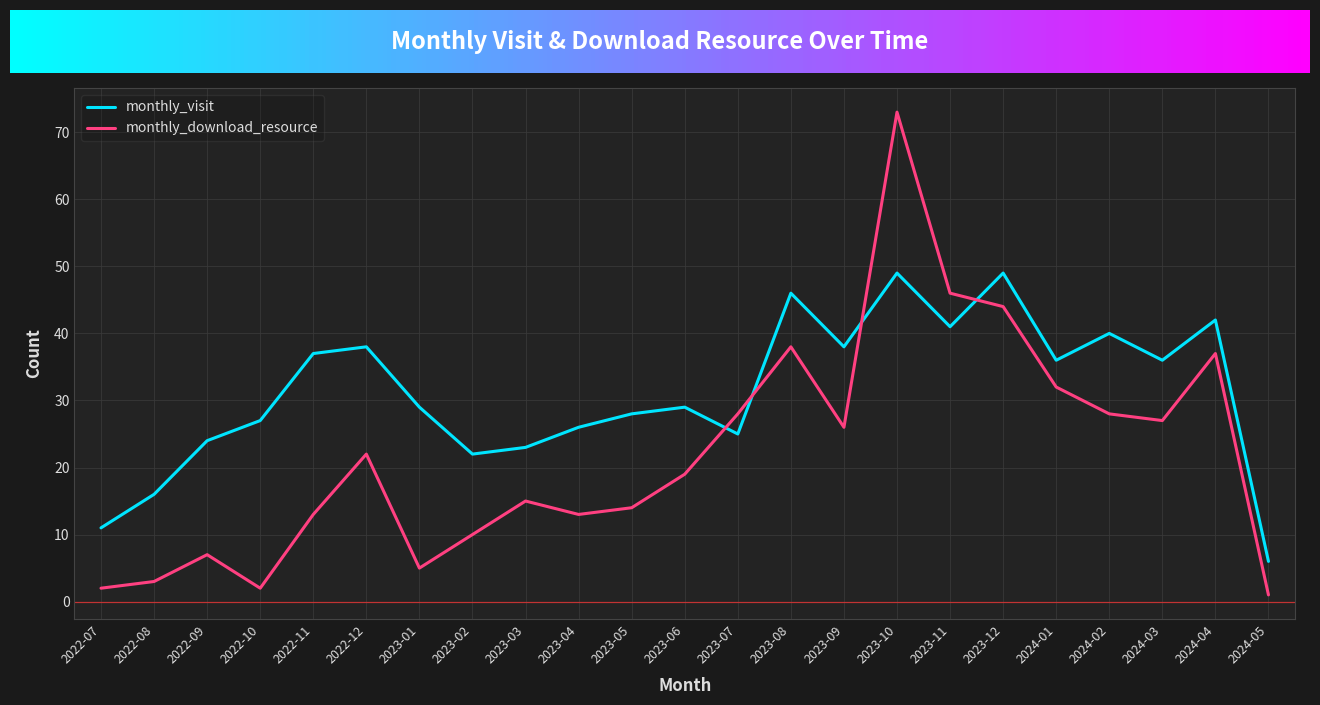

What position from the right is 2023-10?

8